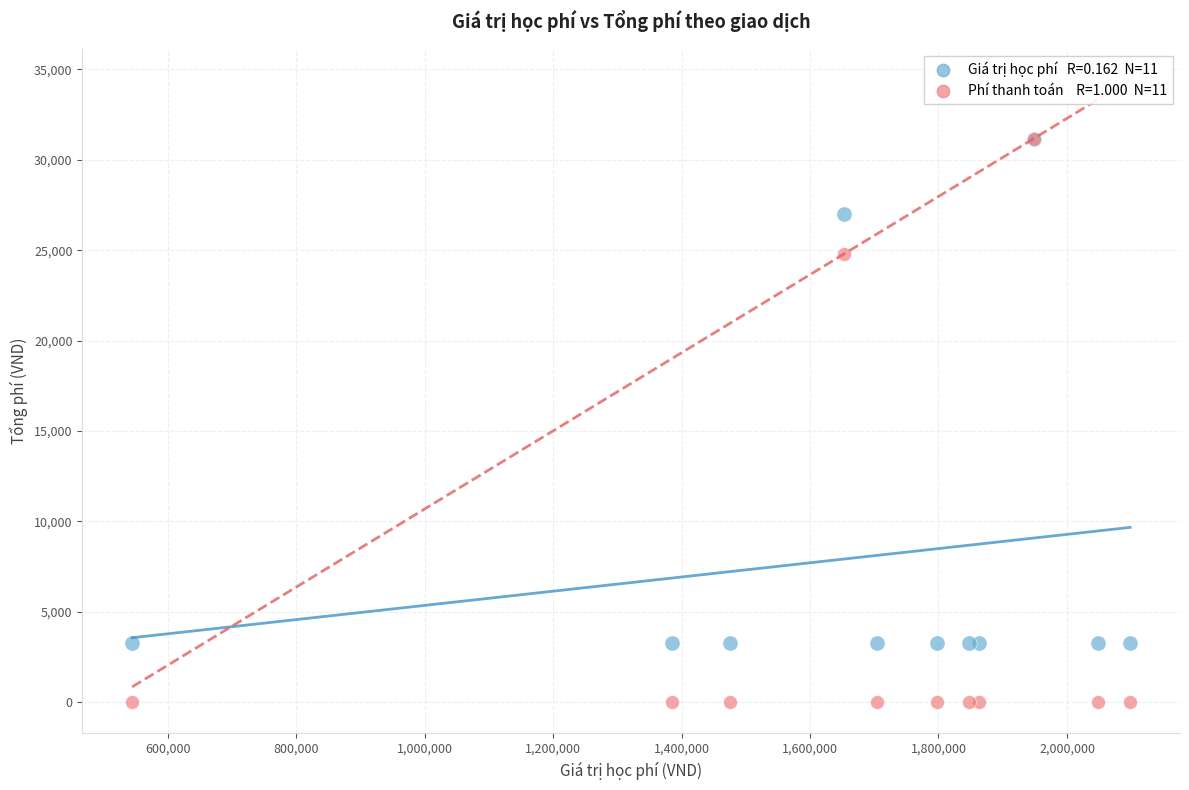

Across all series, what Y value is closest to 15586?

24798